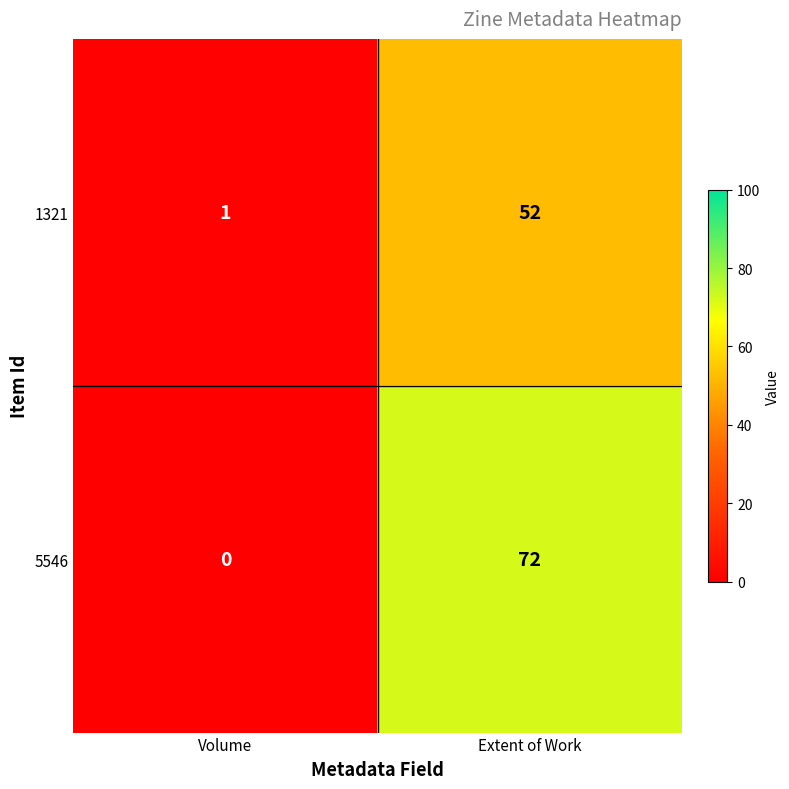

What is the total value across all series at Extent of Work?

124